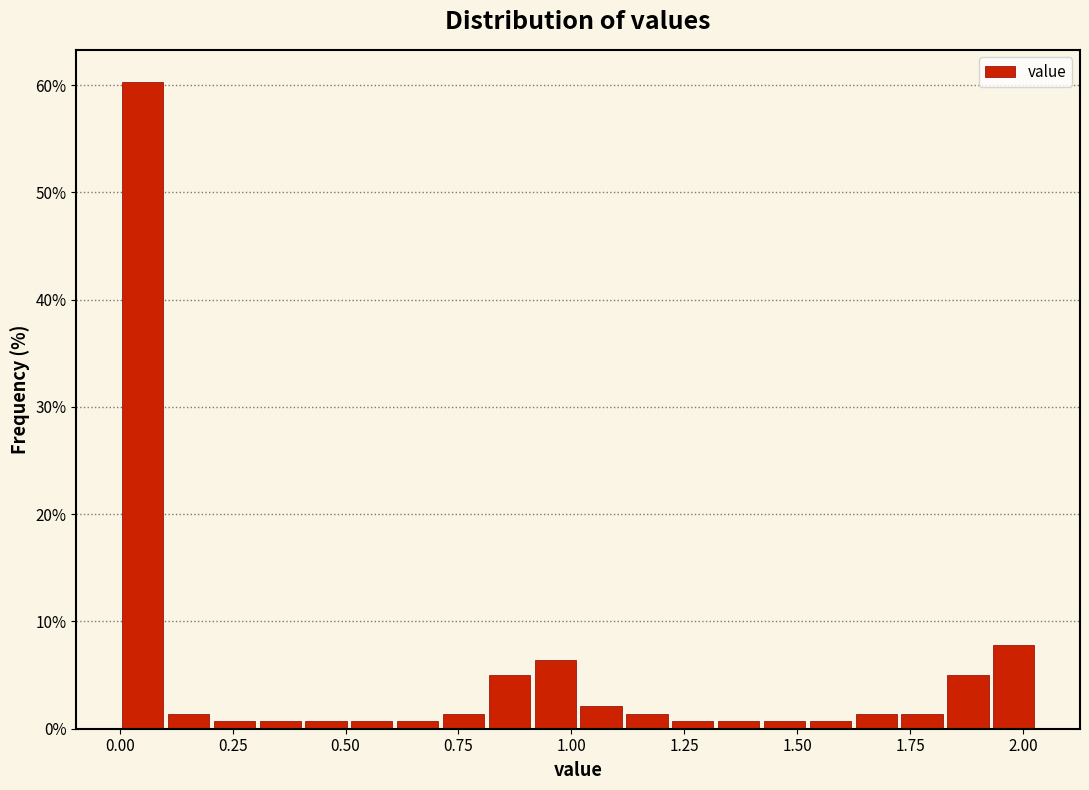

Around what value on the x-axis is the tallest bar? Give the approximate position of its centre, as read against the axis.

0.05